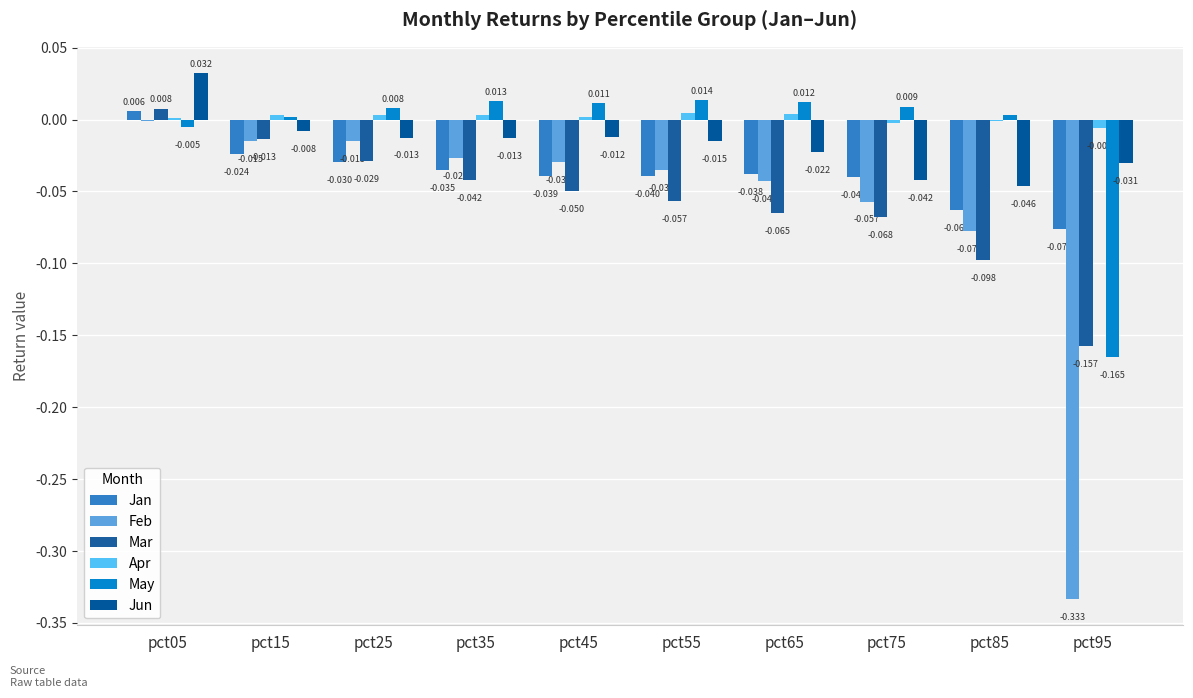

Is it true that Jan equals -0.0 at pct65?

True